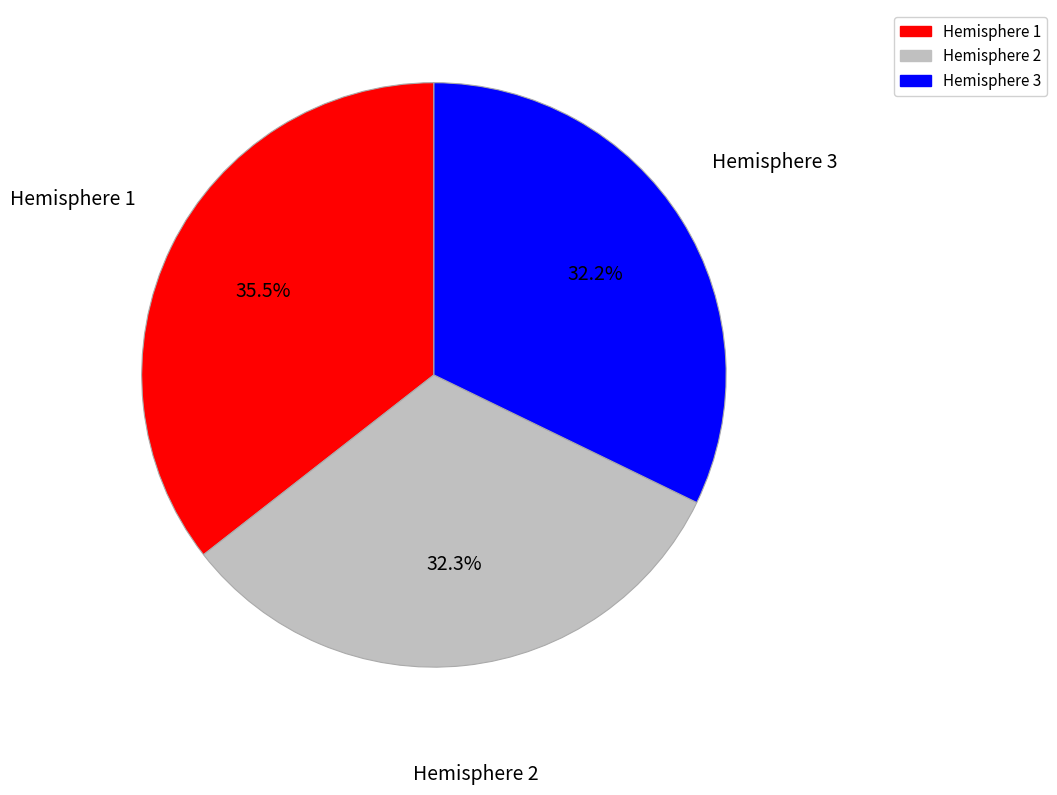

To the nearest percent, what is the difference between the largest and smallest slice percentages?

3%